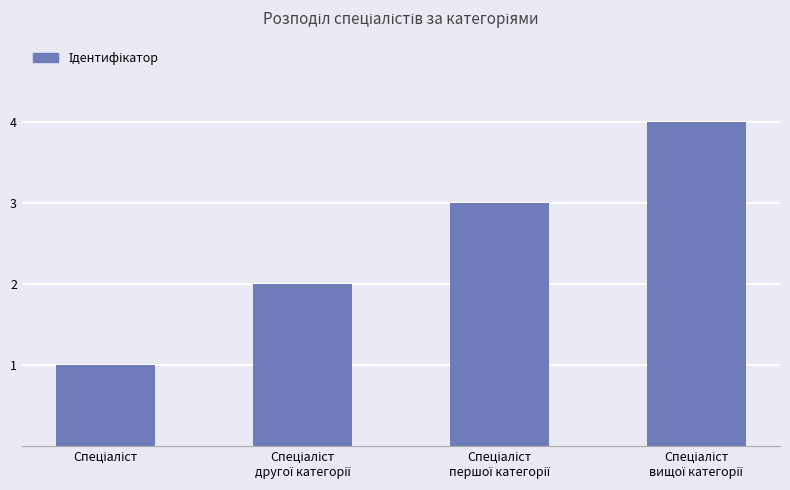

What is the difference between the maximum and minimum values?

3